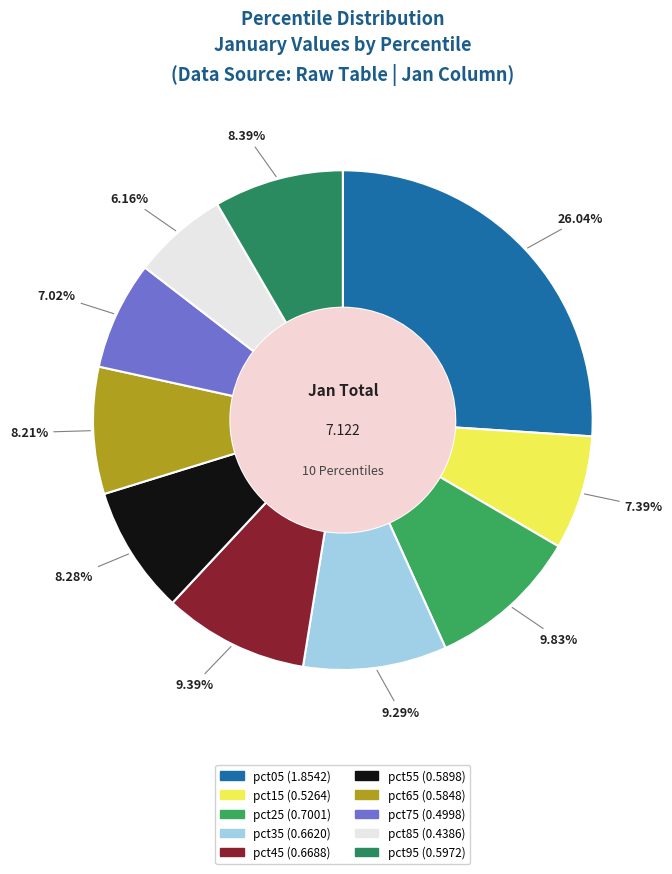

To the nearest percent, what is the difference between the largest and smallest slice percentages?

20%